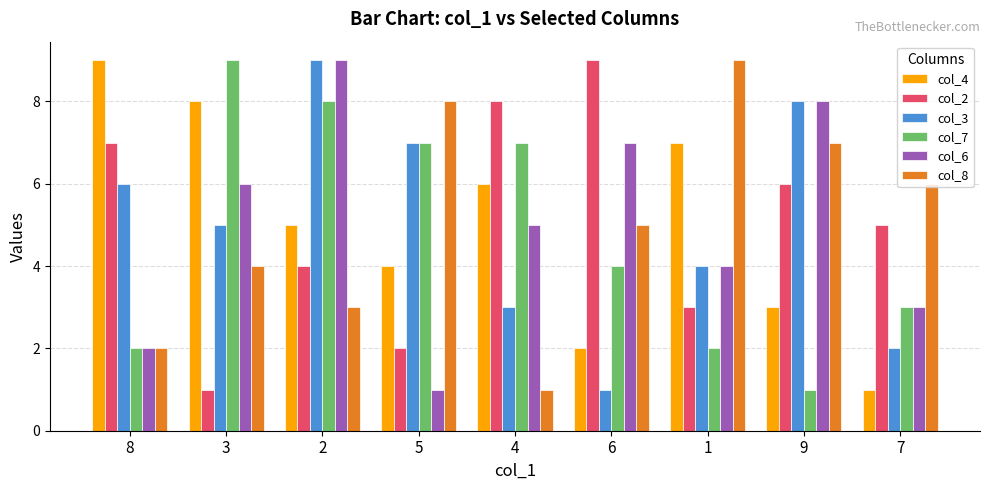

Count the col_2 values in the range 3 to 7.

5